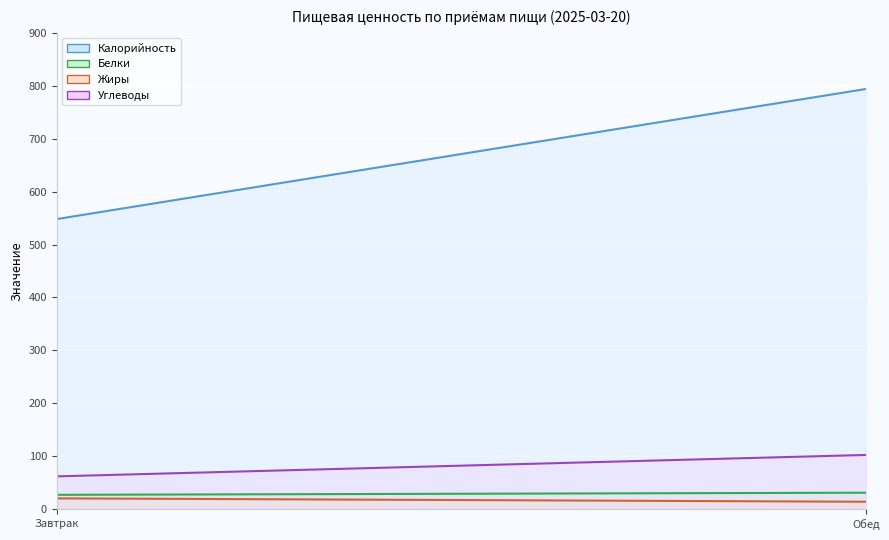

At Завтрак, list the series in order from largest to smallest.

Калорийность, Углеводы, Белки, Жиры